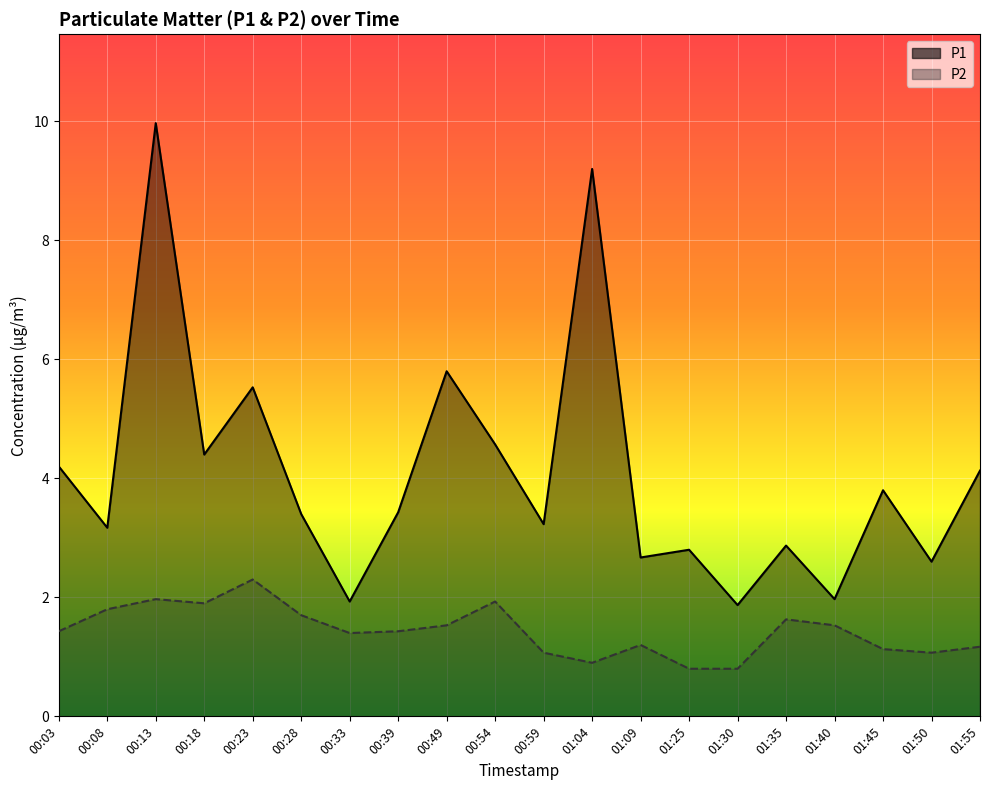

The P1 series shows 2.8 at 01:30. True or false?

False